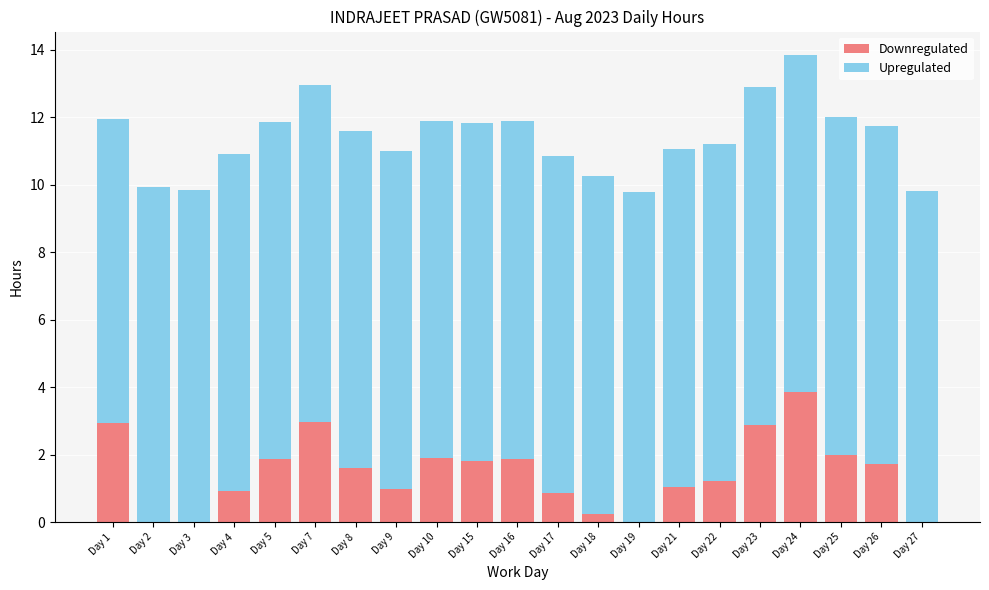

Which category has the highest value in the Downregulated series?

Day 24